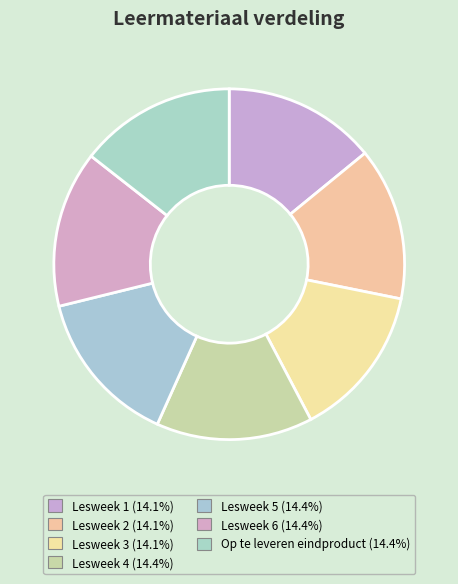

What percentage do Op te leveren eindproduct and Lesweek 6 together represent?

28.9%